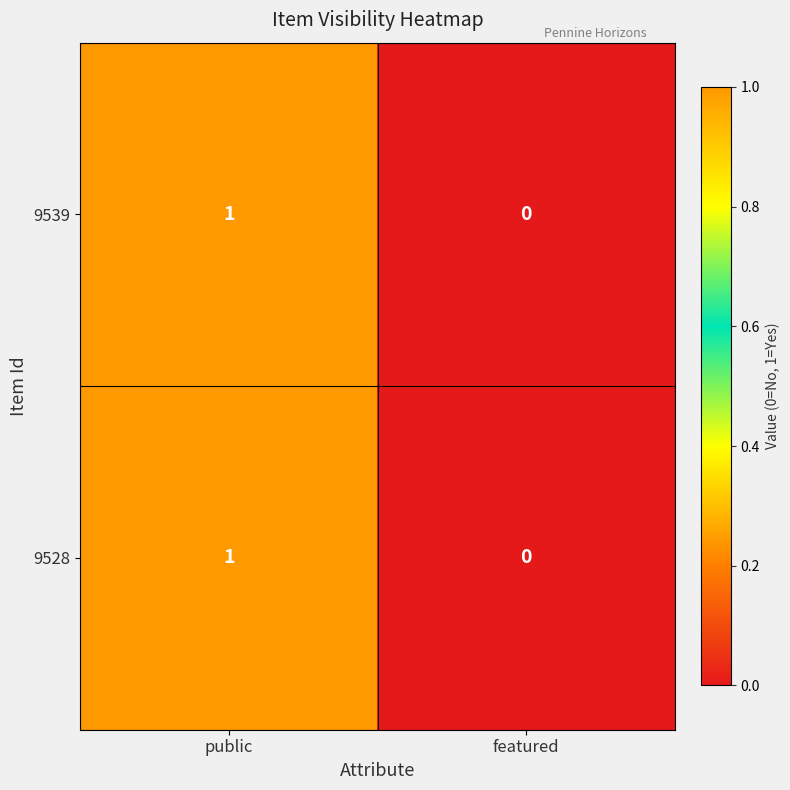

The value of 9539 at public is 1. True or false?

True